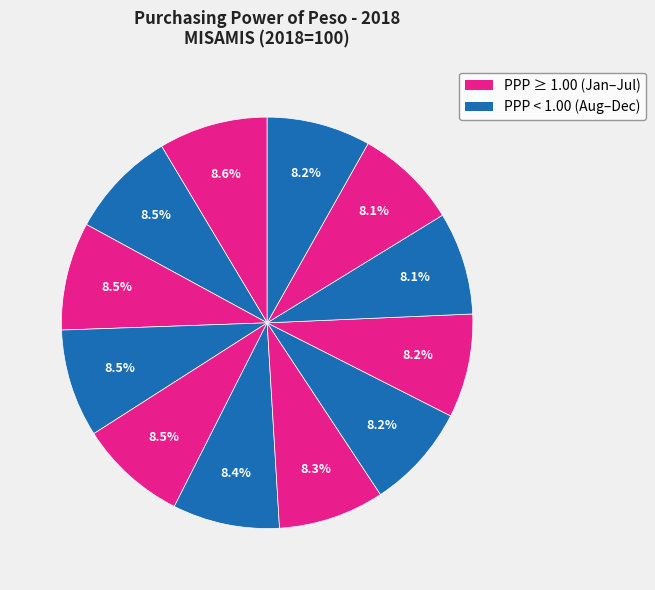

How many slices are in this pie chart?

12